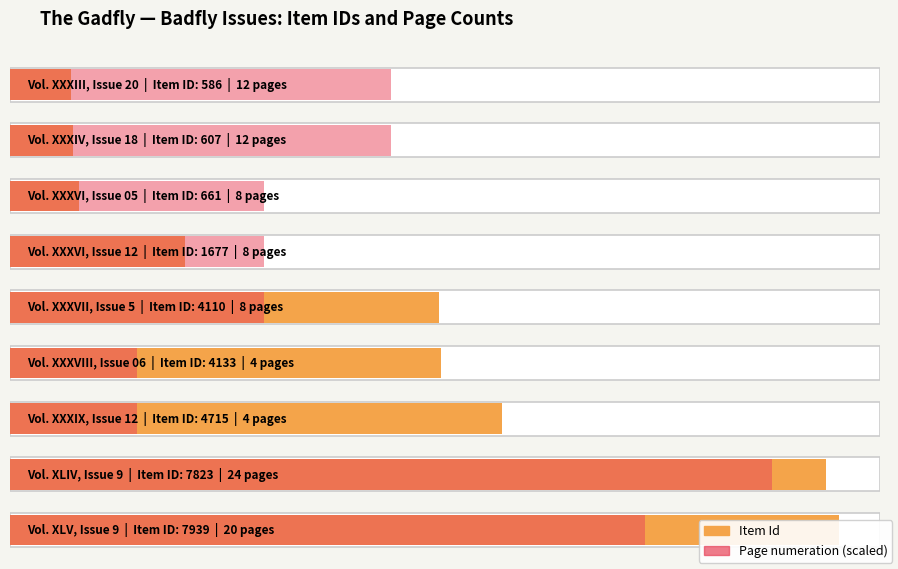

Reading left to right, transcribe all the data shown in this chart.

12 pages=586	12 pages=607	8 pages=661	8 pages=1677	8 pages=4110	4 pages=4133	4 pages=4715	24 pages=7823	20 pages=7939